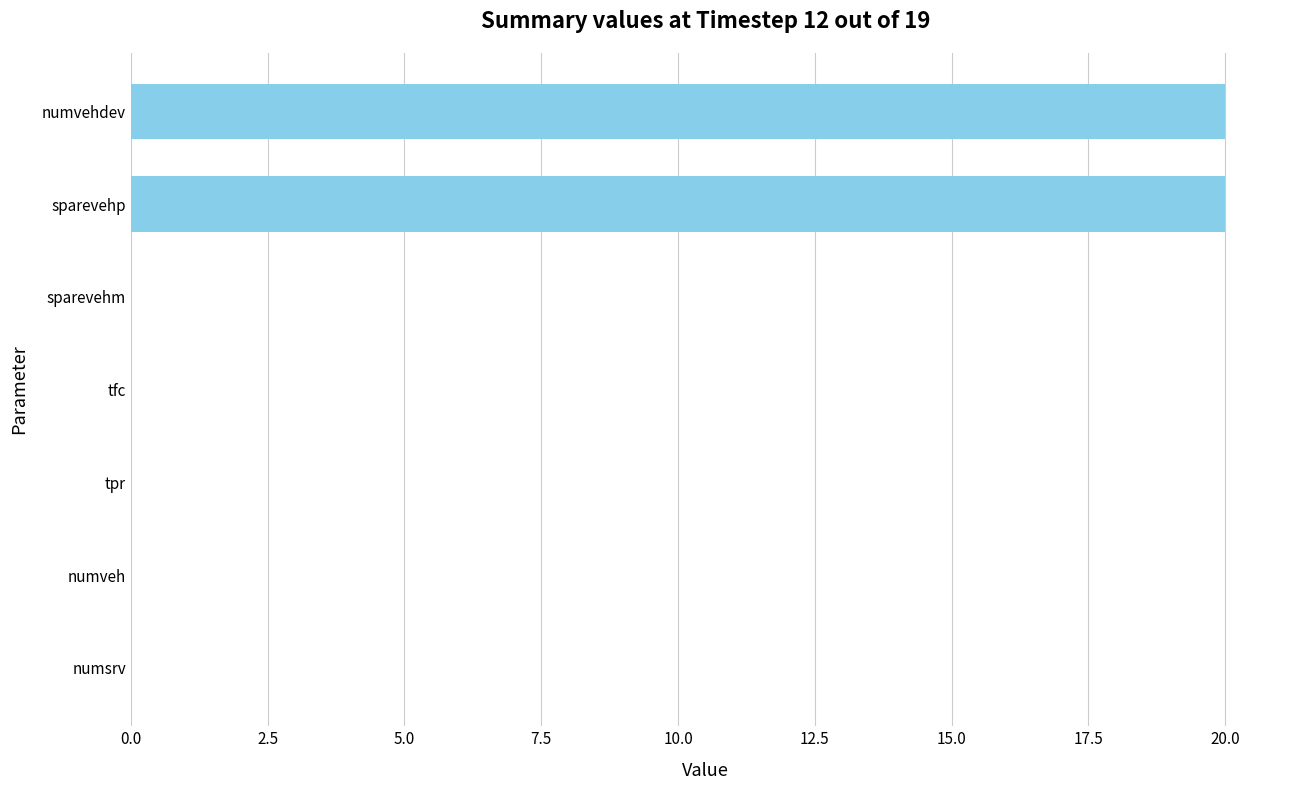

Count the number of data series in this chart.

1